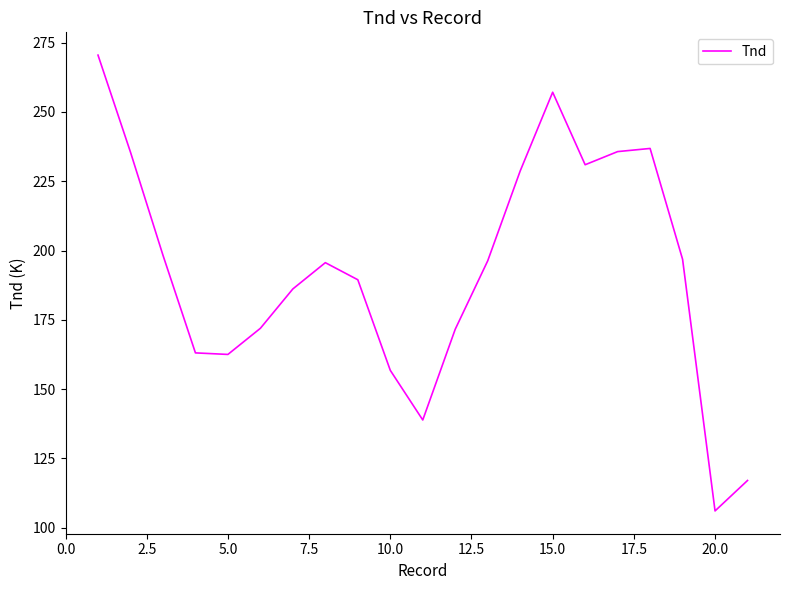

What is the maximum value shown in the chart?

270.5